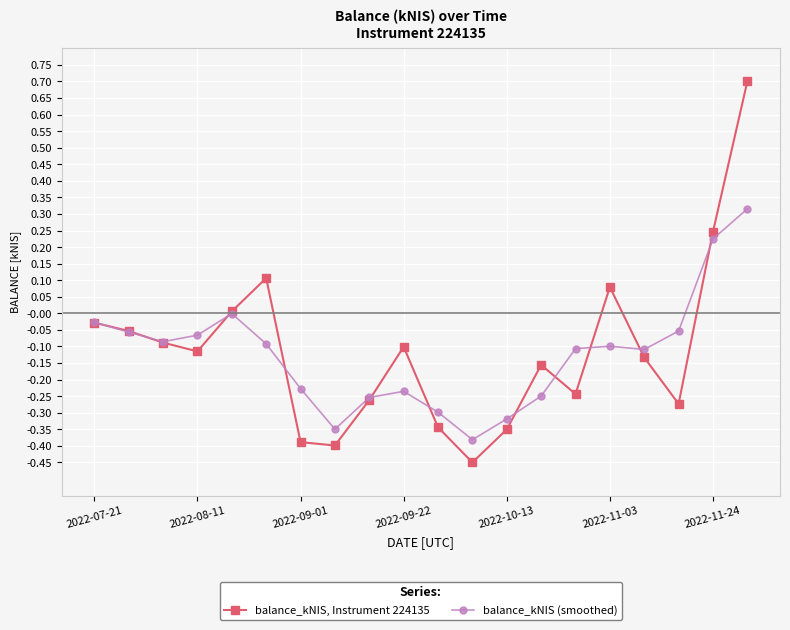

Rank the series by their maximum value, from lowest to highest.

balance_kNIS (smoothed), balance_kNIS, Instrument 224135